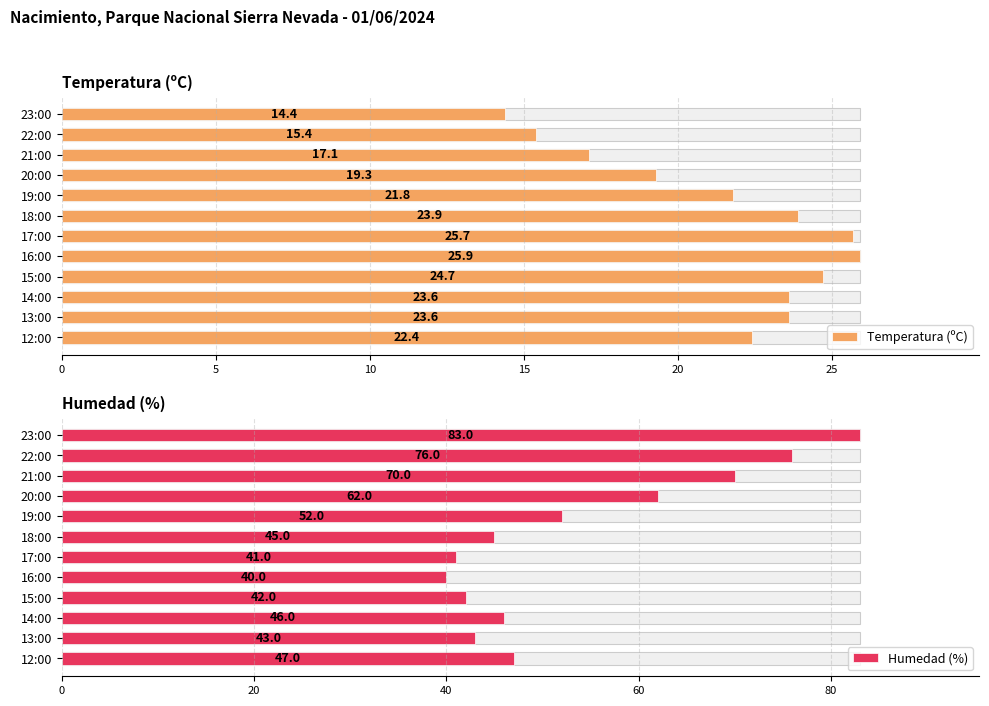

The value of Temperatura (ºC) at 15:00 is 39.6. True or false?

False